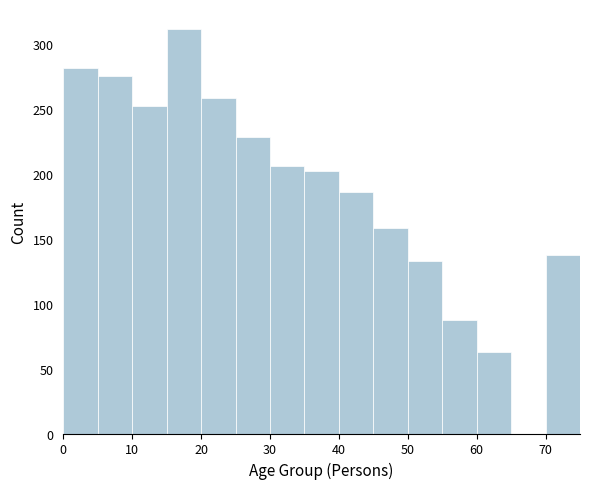

Reading left to right, list every bar in this chart as the range it spans on the x-axis followed by its height. The values are not printed on the chart, so give them approximately, as read against the axis.

0 to 5: 280
5 to 10: 275
10 to 15: 250
15 to 20: 310
20 to 25: 260
25 to 30: 230
30 to 35: 205
35 to 40: 200
40 to 45: 185
45 to 50: 160
50 to 55: 135
55 to 60: 85
60 to 65: 65
65 to 70: 0
70 to 75: 135